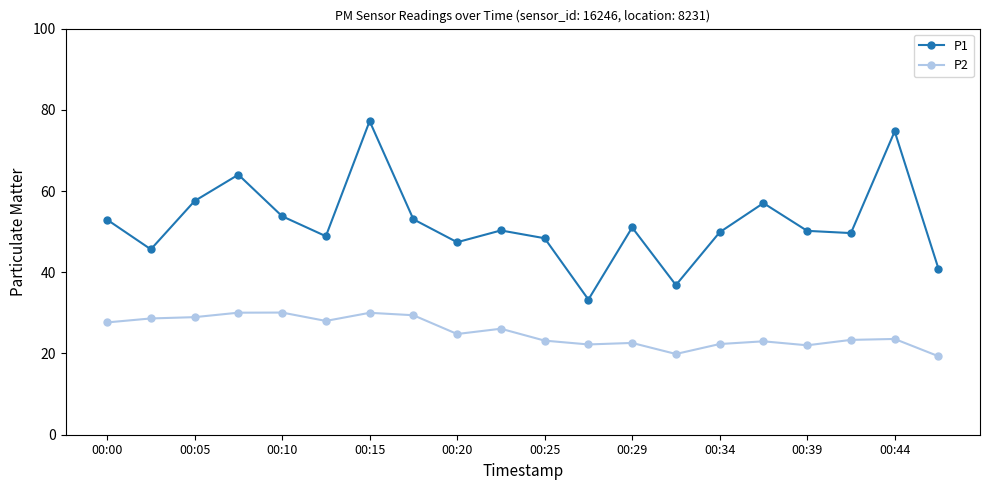

Which series has the widest spread of values?

P1